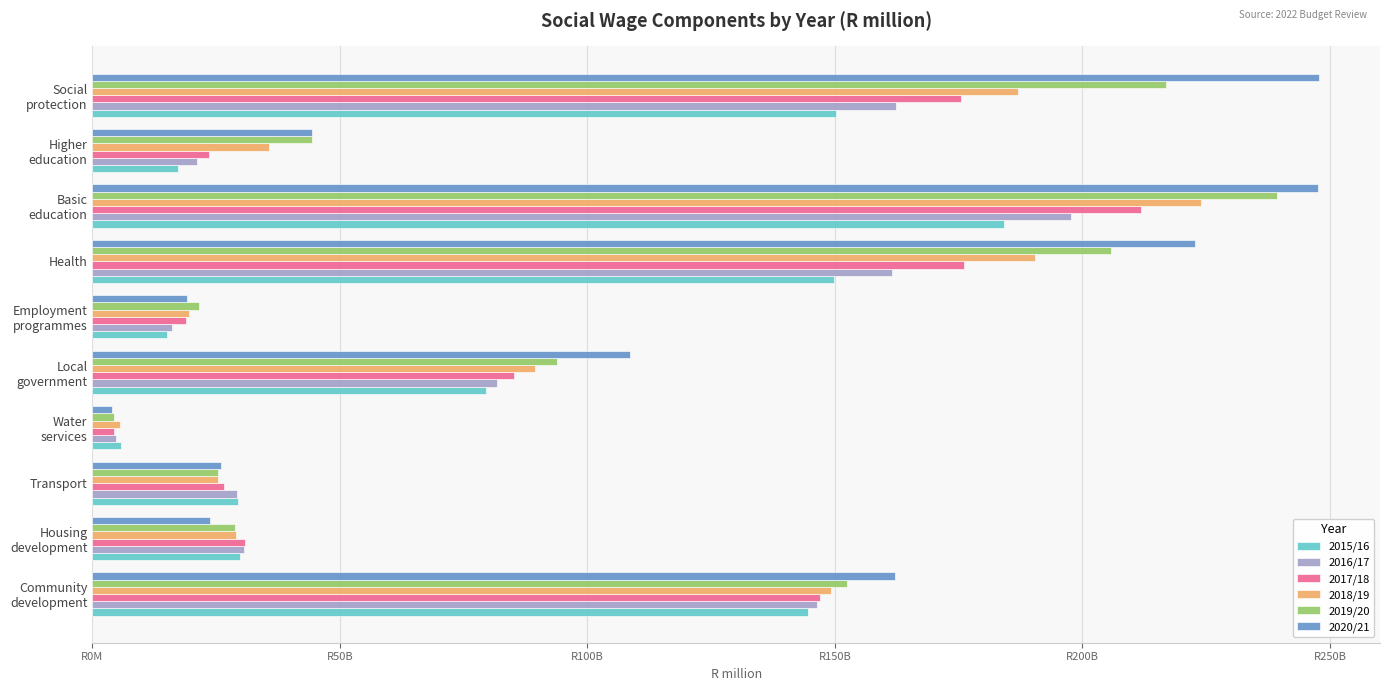

Which series has the largest range (max minus min)?

2020/21